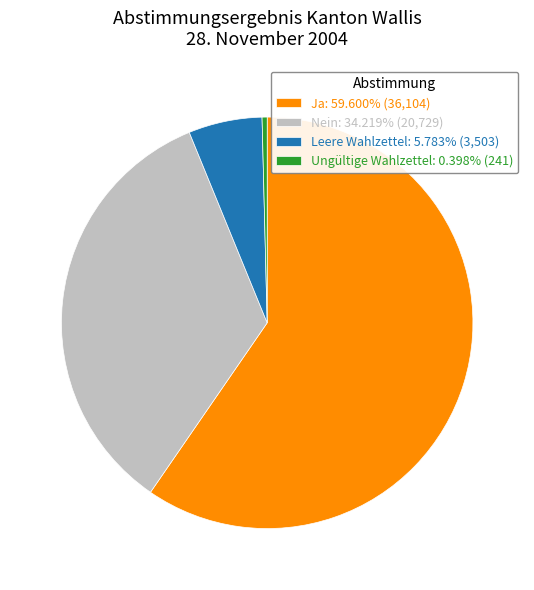

What is the ratio of the value at Ja: 59.600% (36,104) to the value at Ungültige Wahlzettel: 0.398% (241)?

149.8